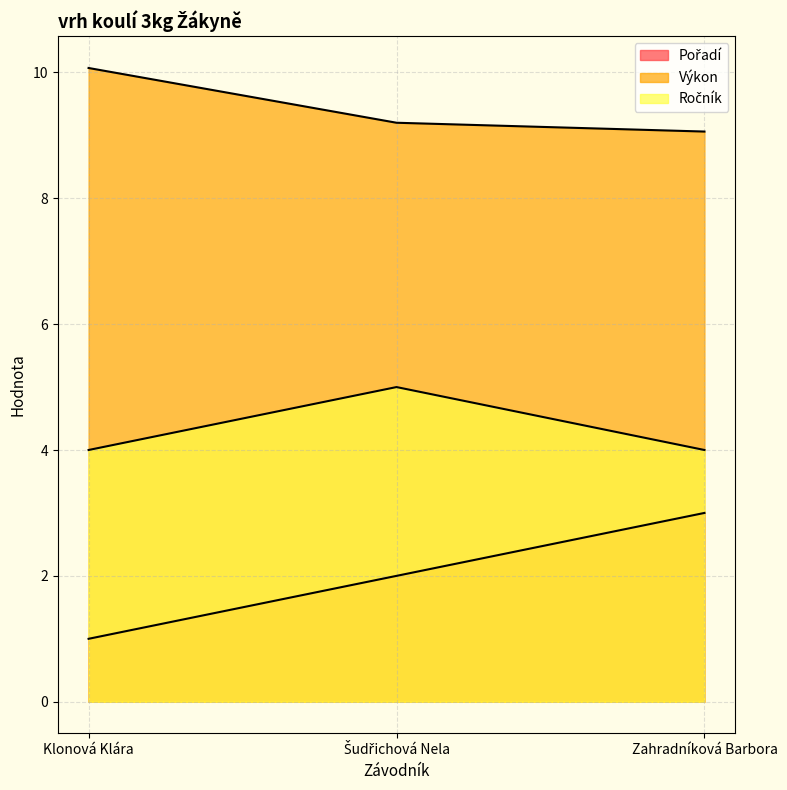

Which has a higher value, Klonová Klára or Šudřichová Nela?

Šudřichová Nela